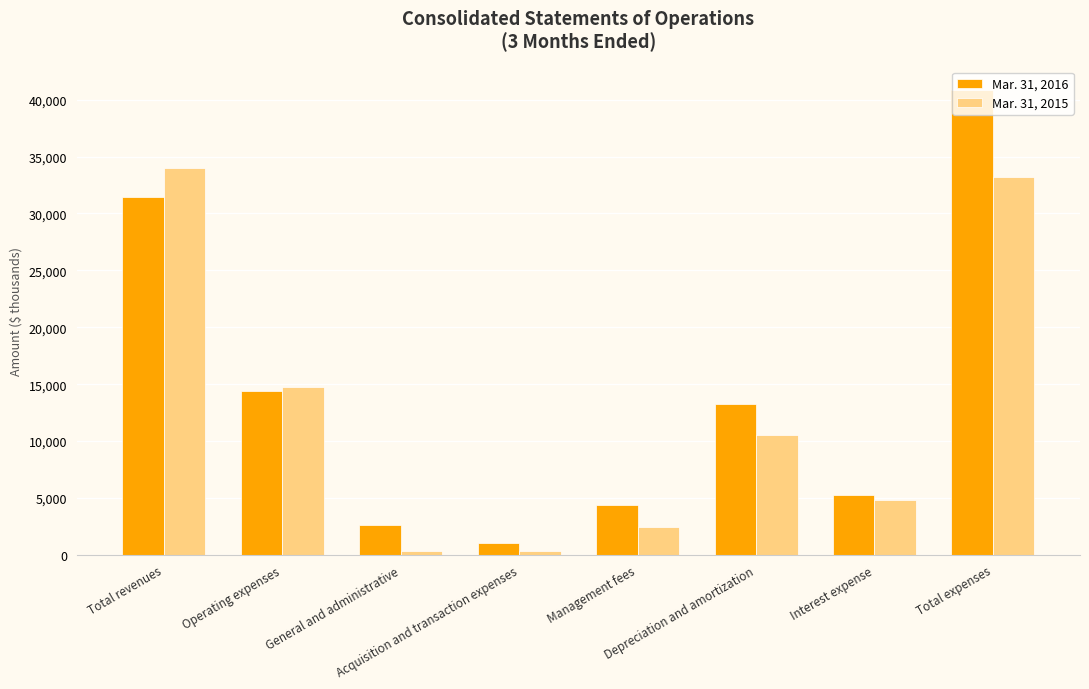

How many data points does each series have?

8